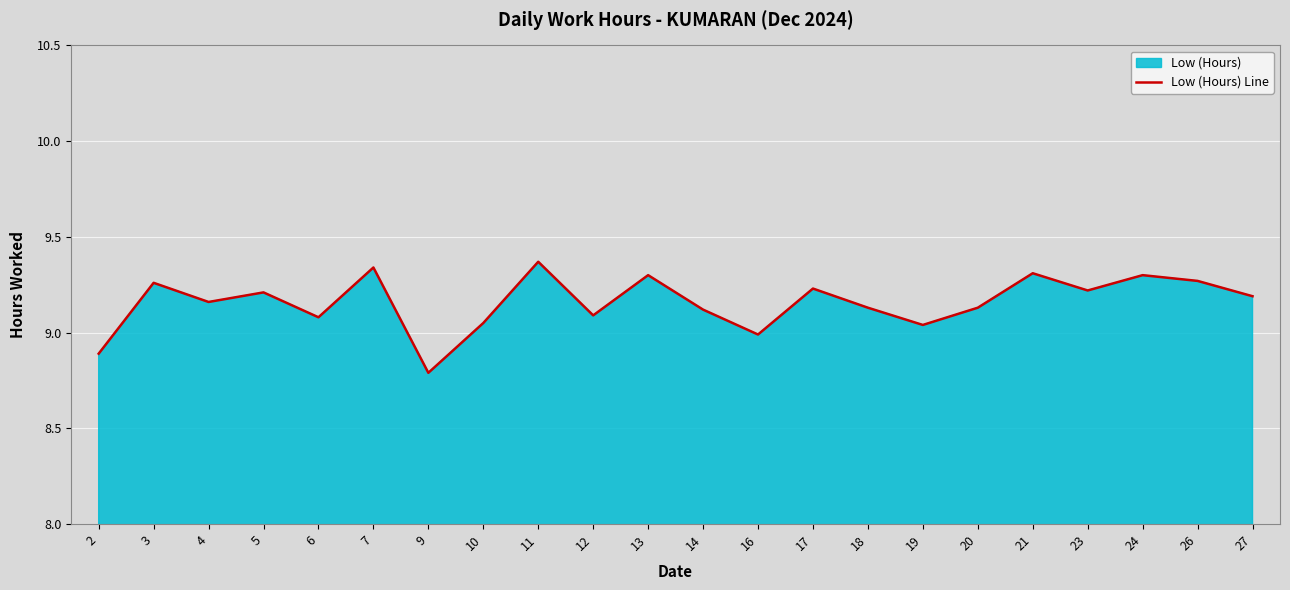

Rank the categories by value from lowest to highest.

9, 2, 16, 19, 10, 6, 12, 14, 18, 20, 4, 27, 5, 23, 17, 3, 26, 13, 24, 21, 7, 11